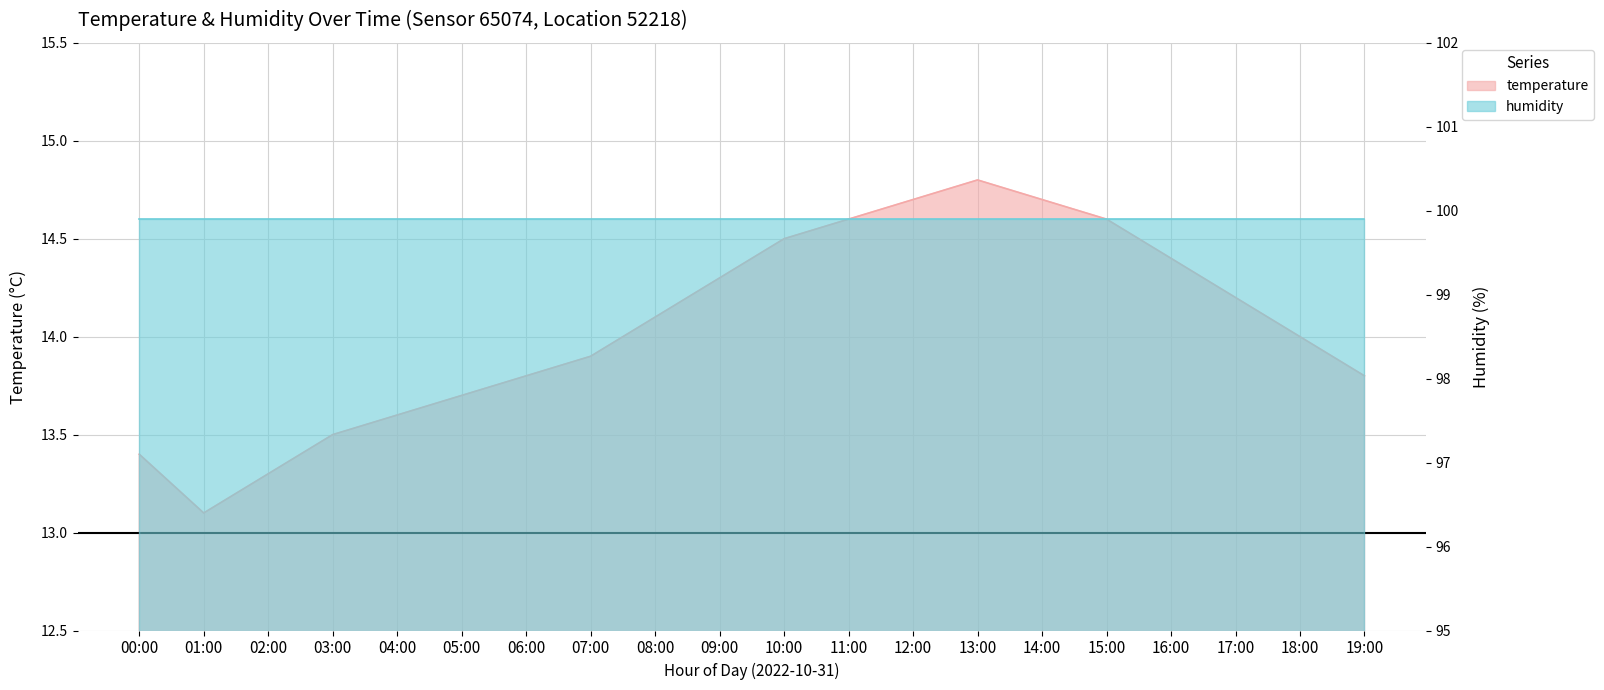

At which label does the data first exceed 14?

08:00